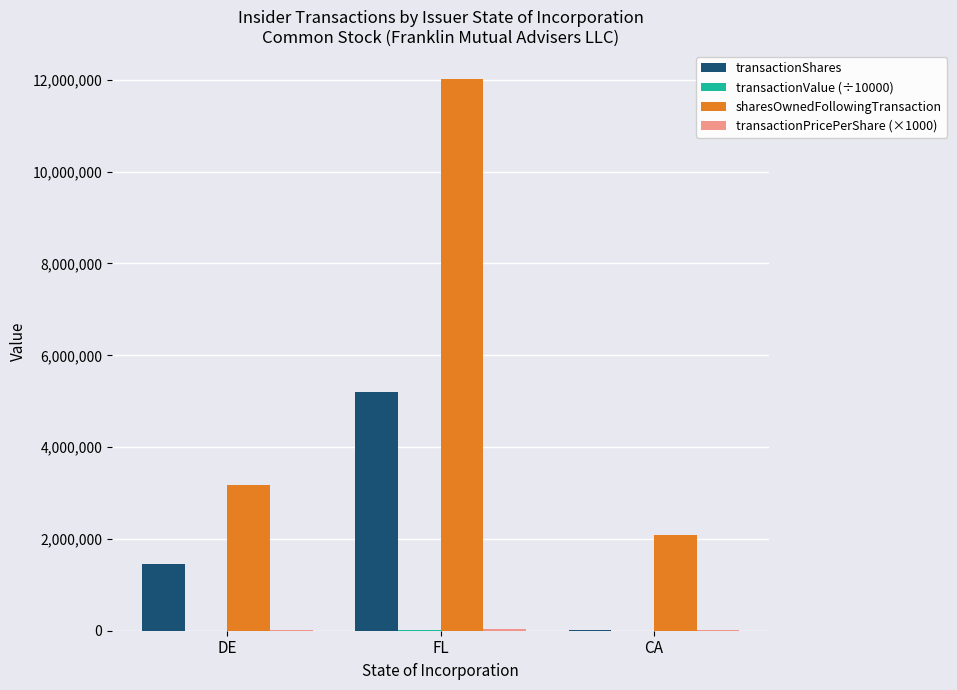

How many data points does each series have?

3